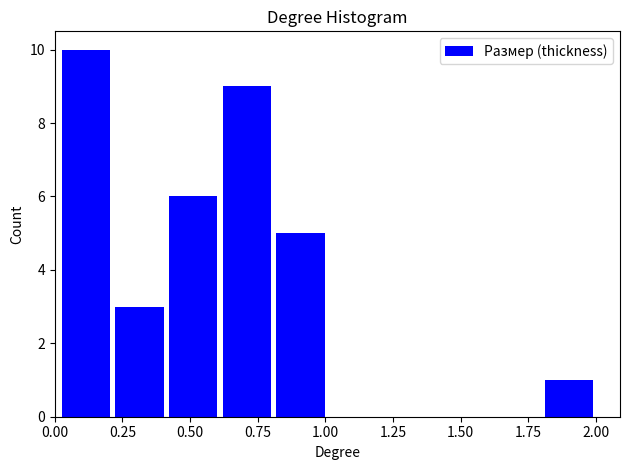

Around what value on the x-axis is the tallest bar? Give the approximate position of its centre, as read against the axis.

0.10